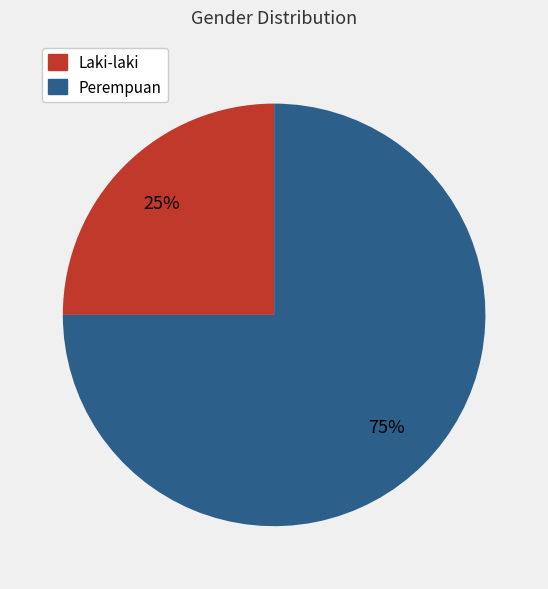

Is there any slice that represents more than half of the pie?

Yes